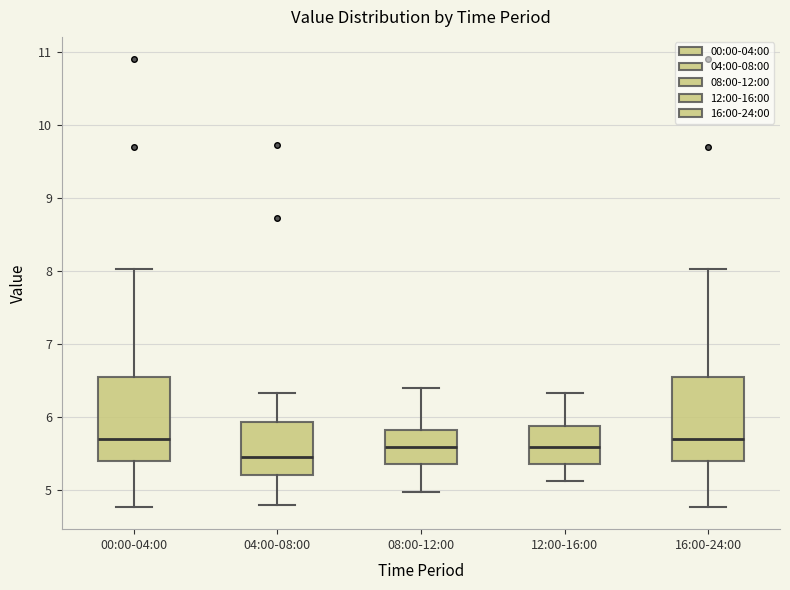

Reading left to right, transcribe this box plot: for each box, give where its median line is, the range the box spans, and where its two whiskers end, as read against the y-axis. The values are not printed on the chart, so give them approximately, as read against the axis.

00:00-04:00: median 5.7, box 5.4 to 6.6, whiskers 4.8 to 8.0
04:00-08:00: median 5.5, box 5.2 to 5.9, whiskers 4.8 to 6.3
08:00-12:00: median 5.6, box 5.4 to 5.8, whiskers 5.0 to 6.4
12:00-16:00: median 5.6, box 5.4 to 5.9, whiskers 5.1 to 6.3
16:00-24:00: median 5.7, box 5.4 to 6.6, whiskers 4.8 to 8.0